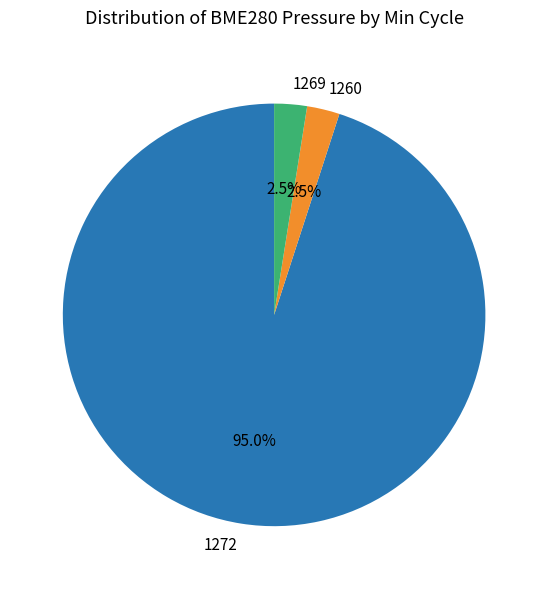

Is 1272 the majority of the pie?

Yes